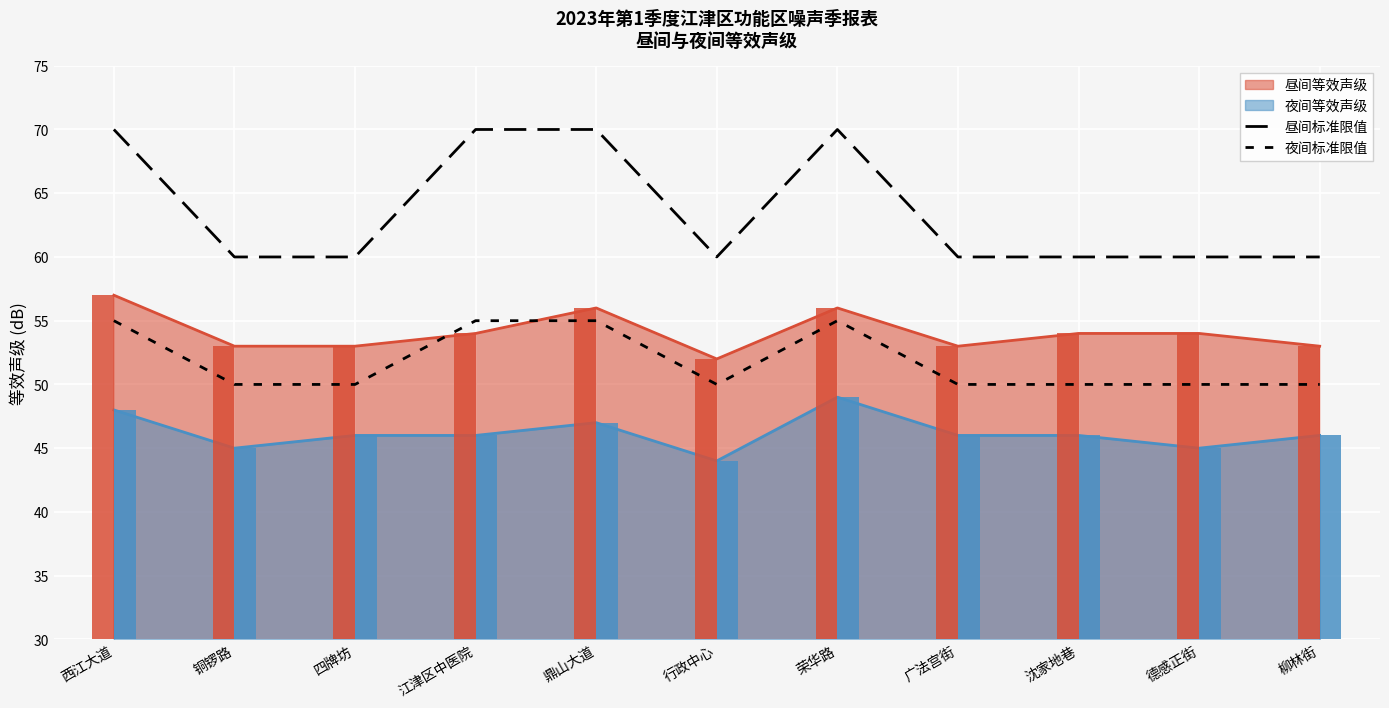

How many categories are shown in the chart?

11